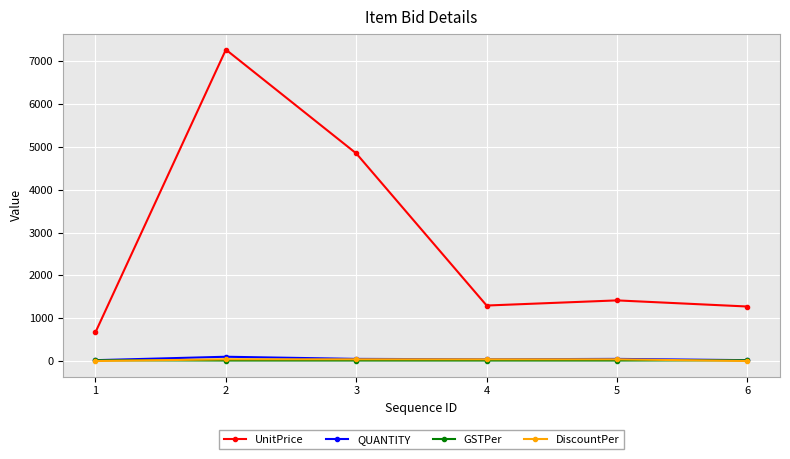

Between 2 and 3, which series saw the biggest shift?

UnitPrice